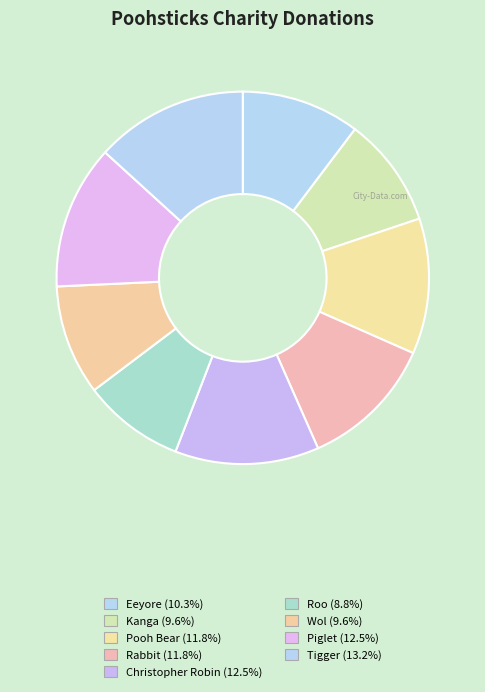

How many slices are in this pie chart?

9